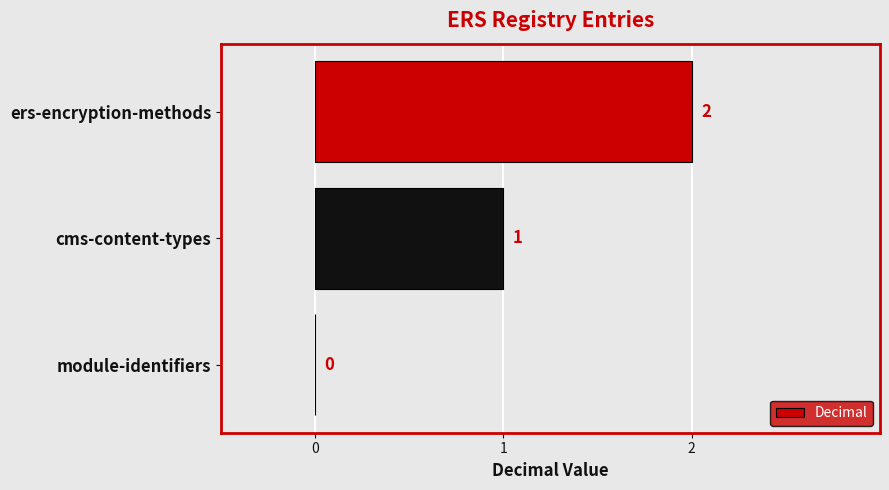

What is the maximum value shown in the chart?

2